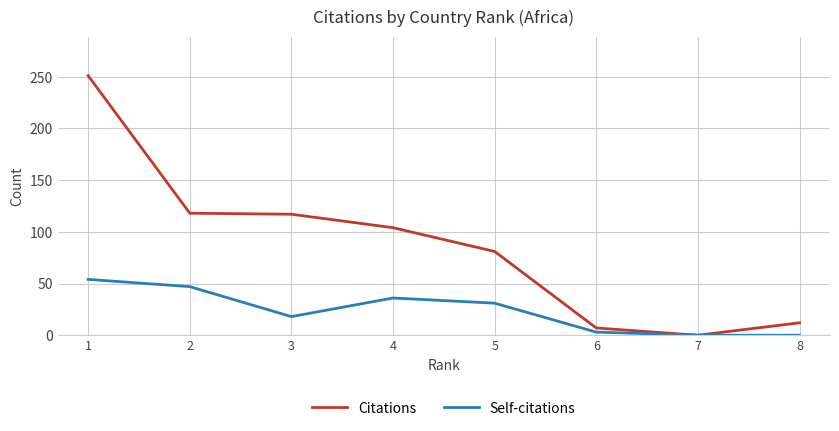

The Citations series shows 19 at 8. True or false?

False